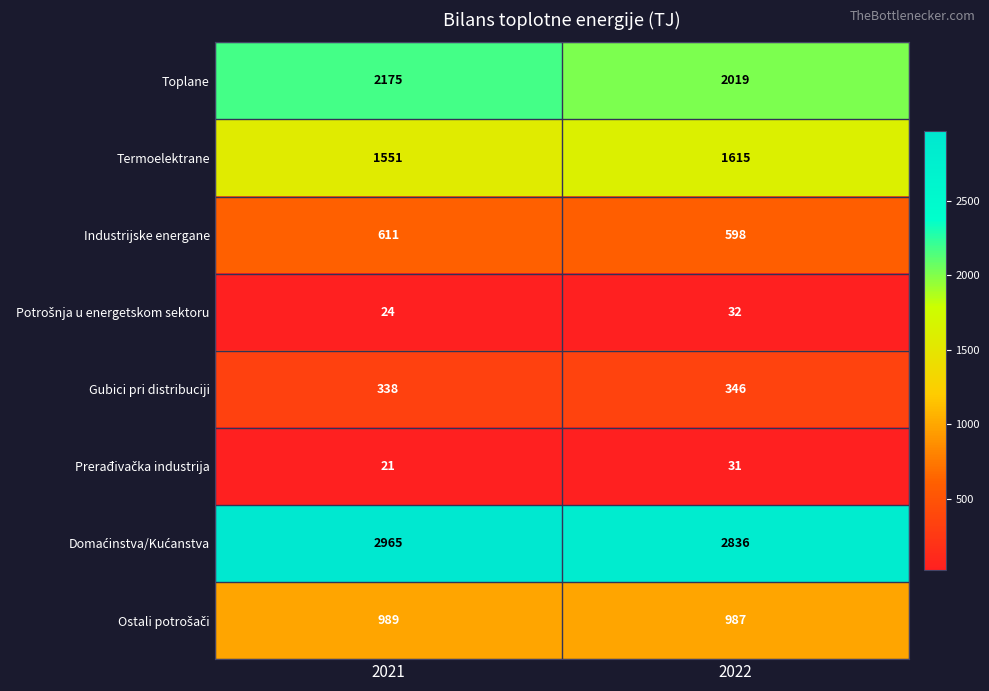

What is the average value of the Termoelektrane series?

1583